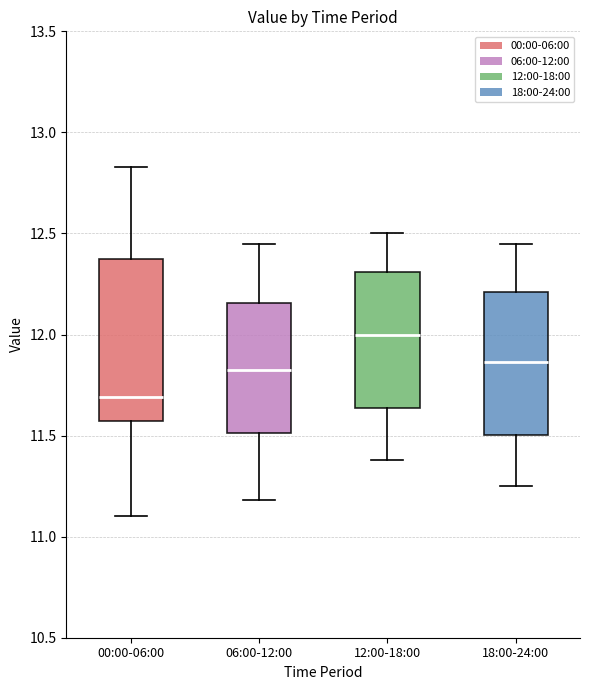

Which box has the highest median line?

12:00-18:00